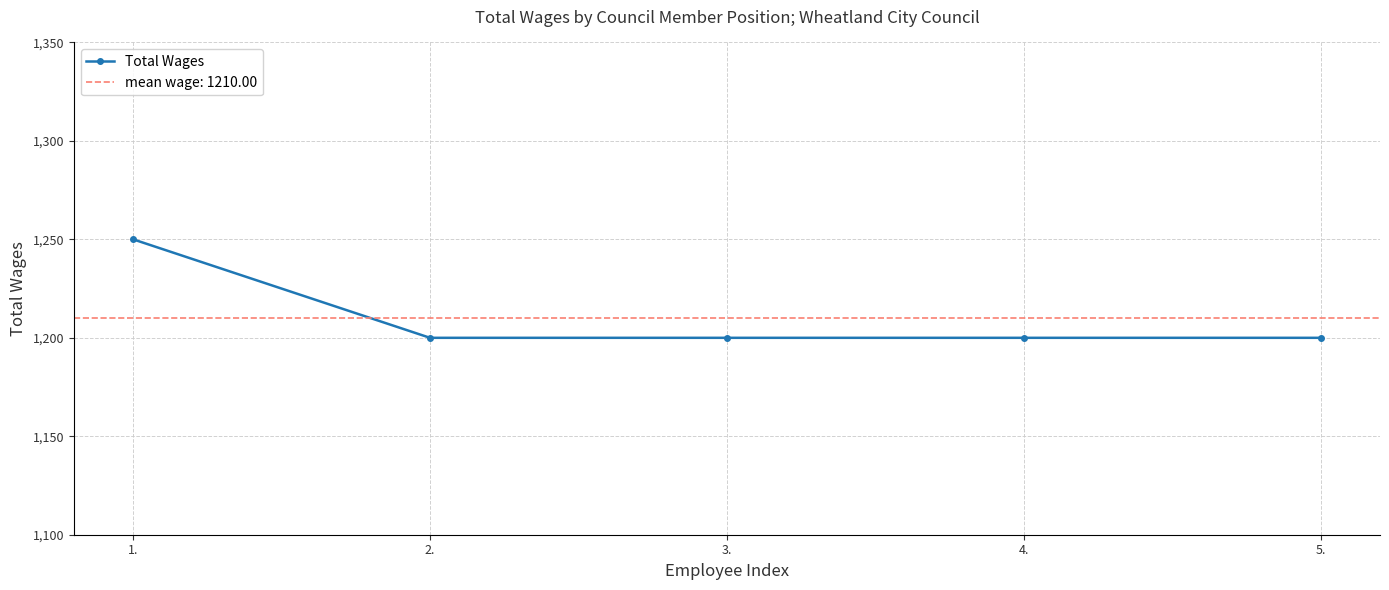

At which label is the value closest to 1225?

1.